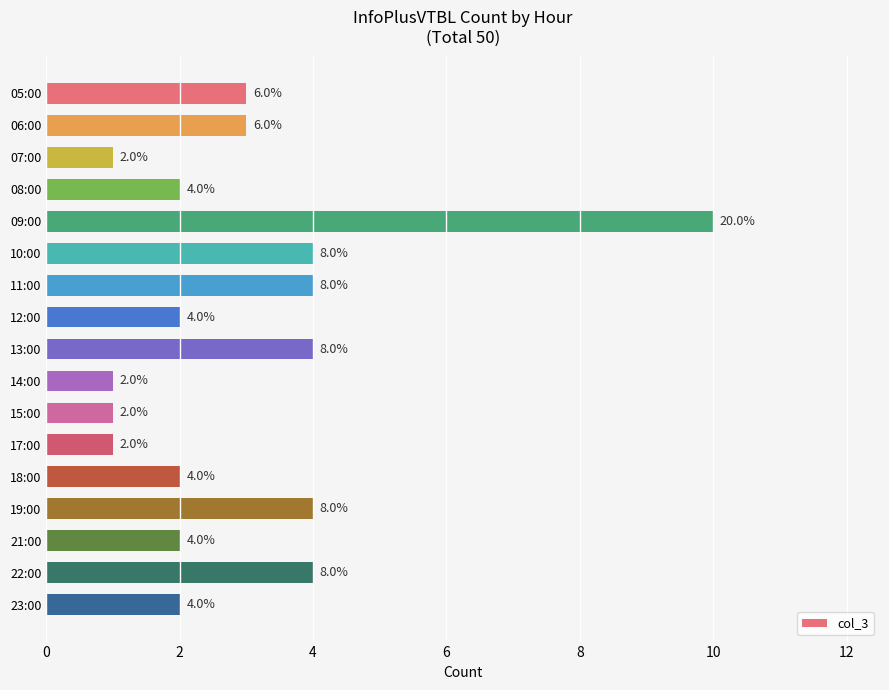

What is the value of the 9th bar from the top?

4